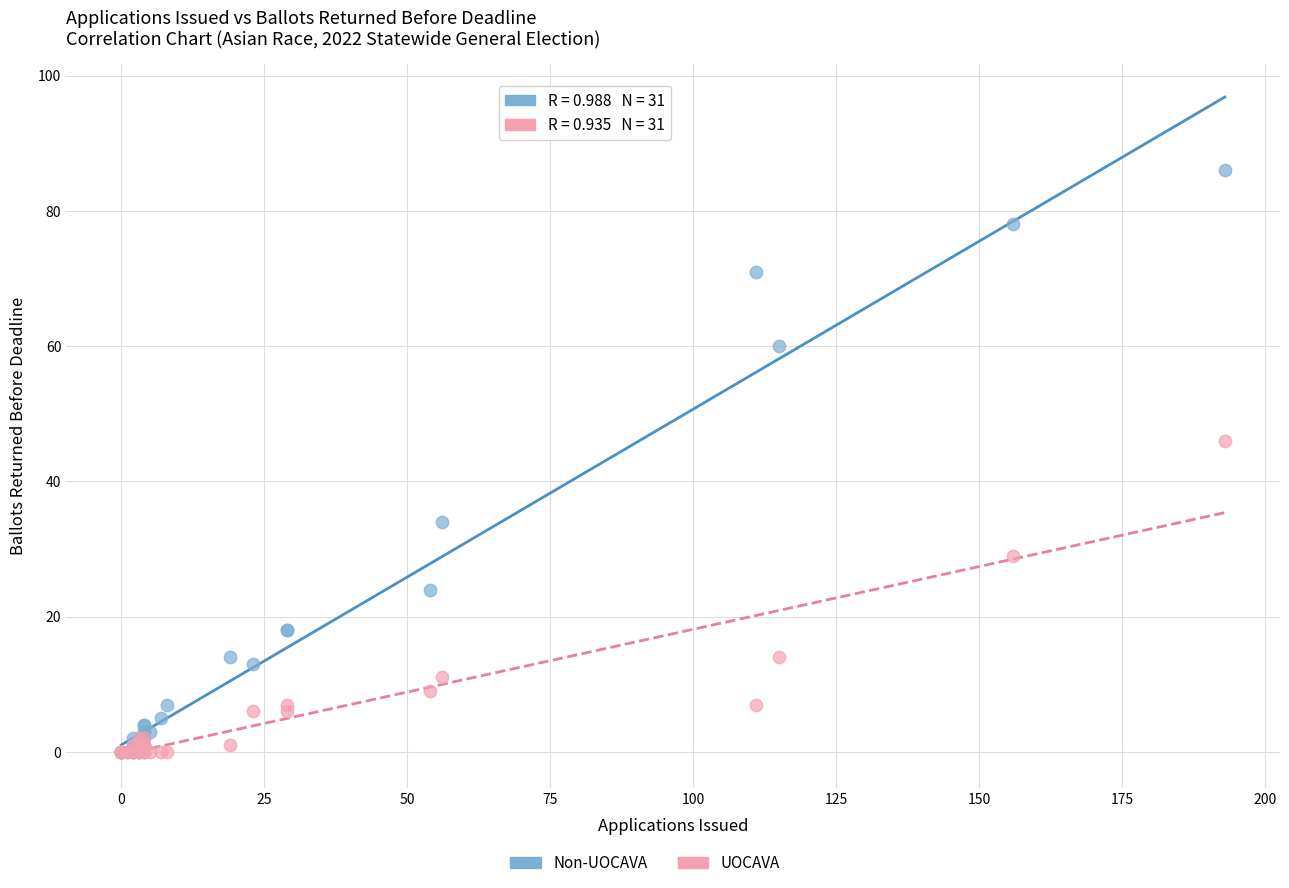

Across all series, what Y value is closest to 43?

46